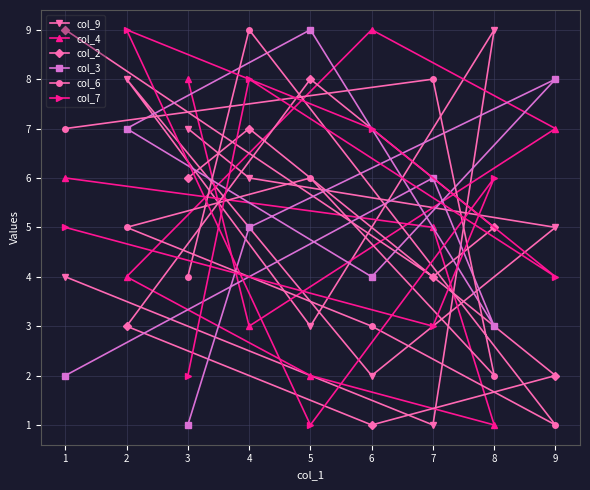

Is the value of col_2 at 1 greater than the value of col_4 at 6?

No